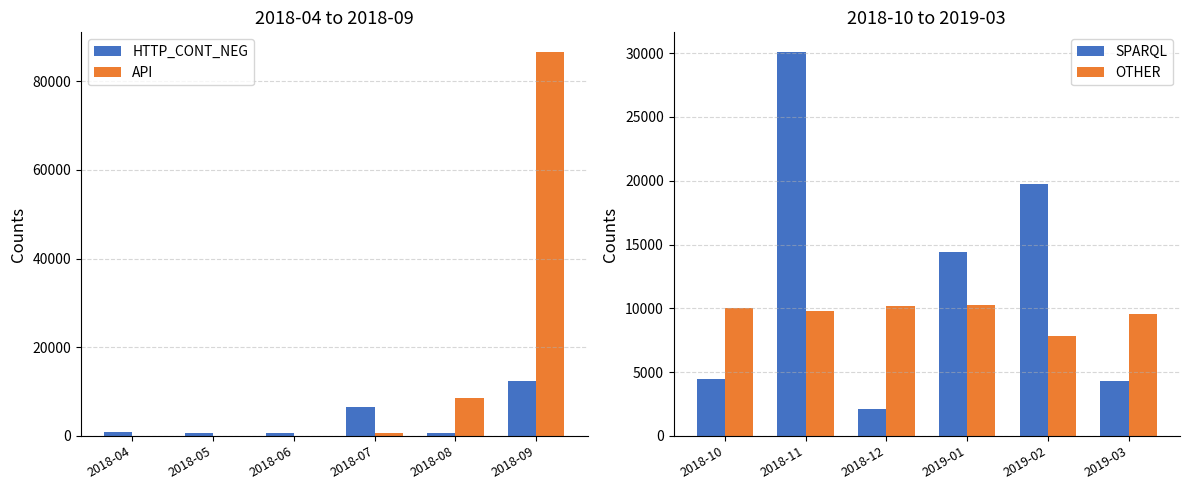

What is the value of the HTTP_CONT_NEG bar at the 3rd from the left?

709